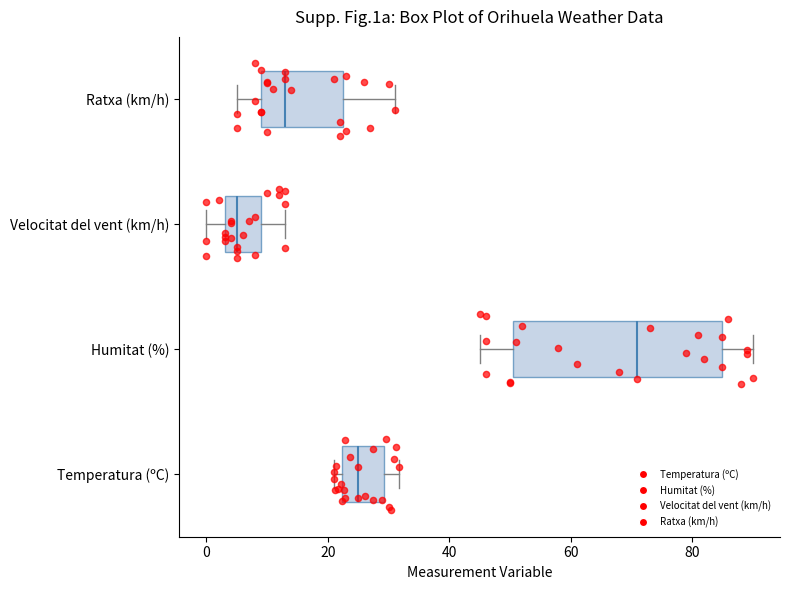

Comparing the boxes themselves (not the whiskers), which one is the widest?

Humitat (%)